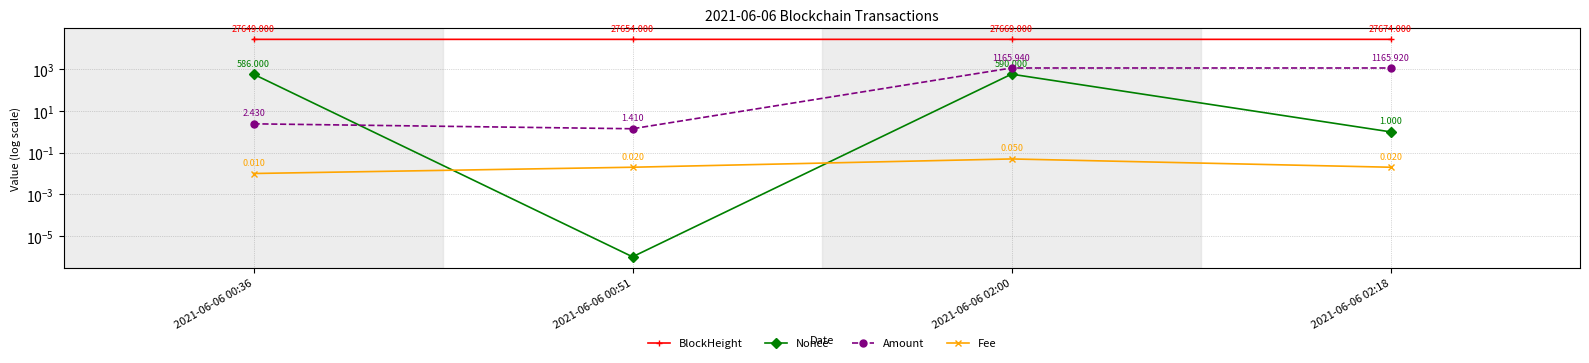

True or false: BlockHeight has more than 1 interior local peaks.

False